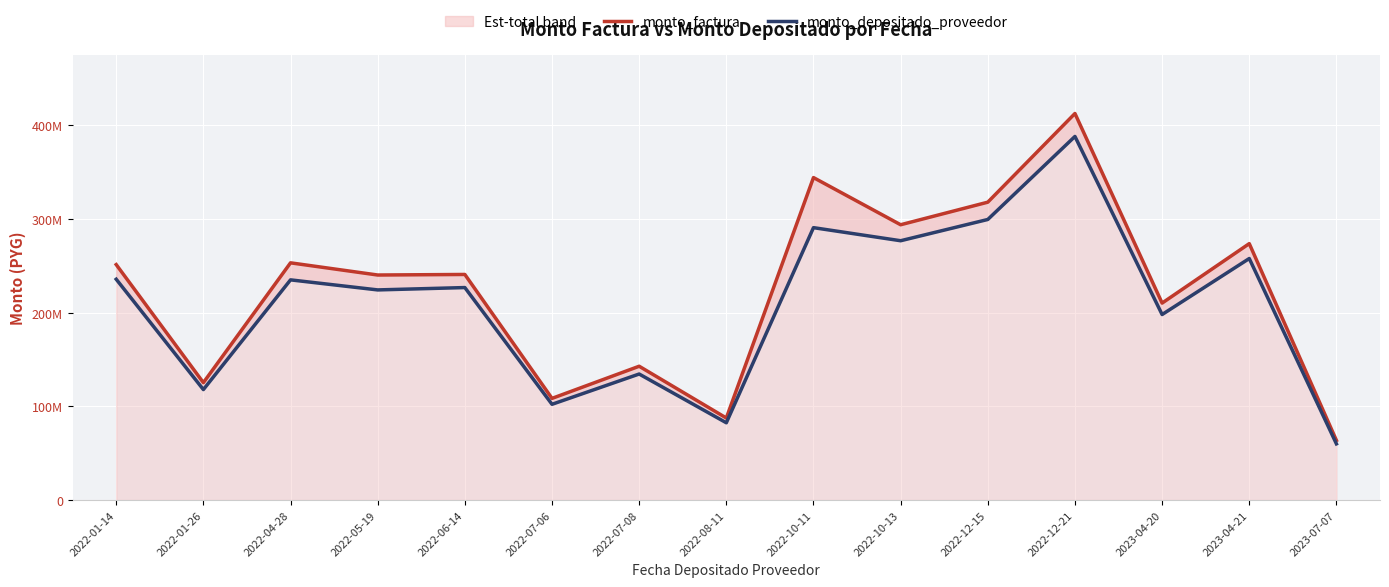

True or false: monto_factura and monto_depositado_proveedor intersect in this chart.

False